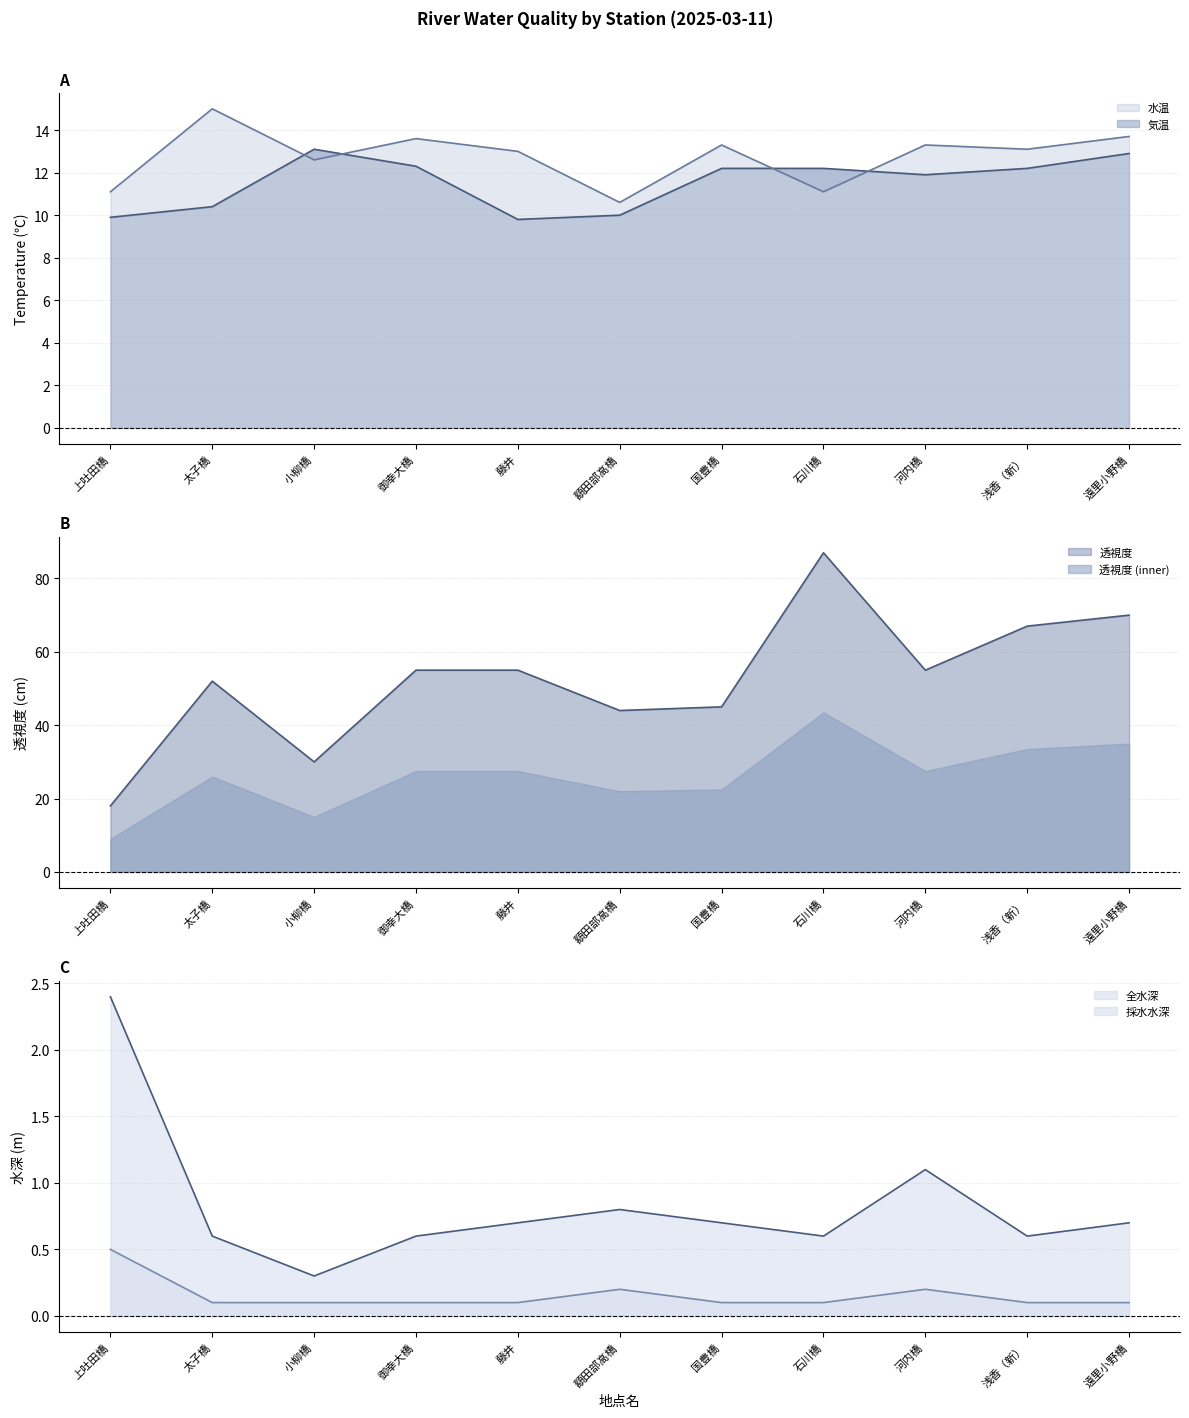

Where is the first local maximum for 水温?

太子橋